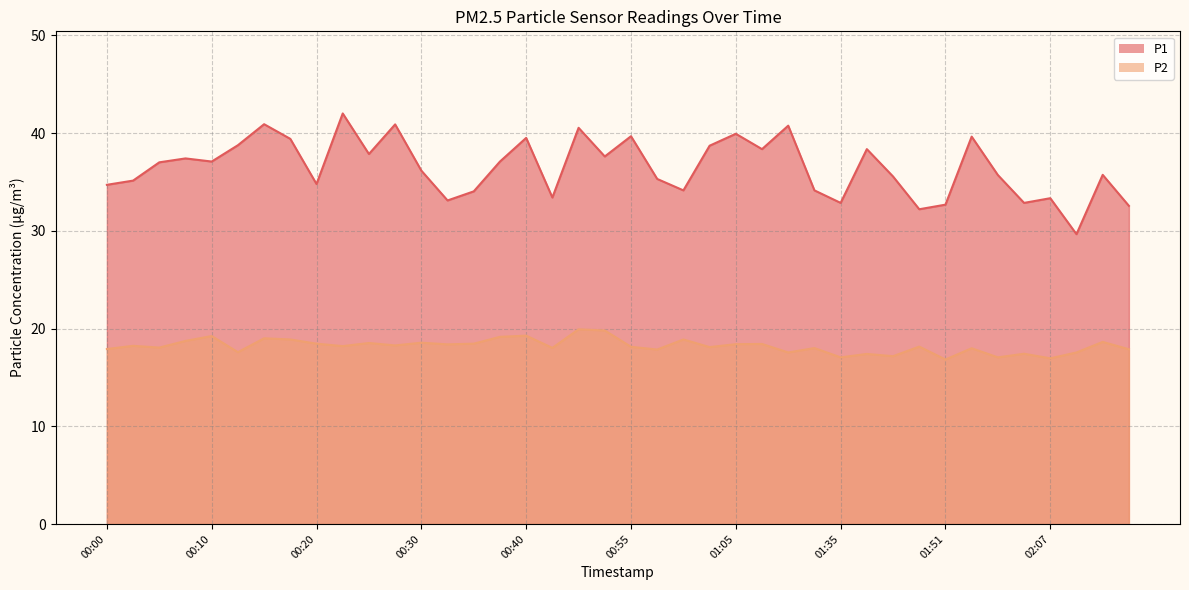

True or false: P1 has more than 0 interior local peaks.

True